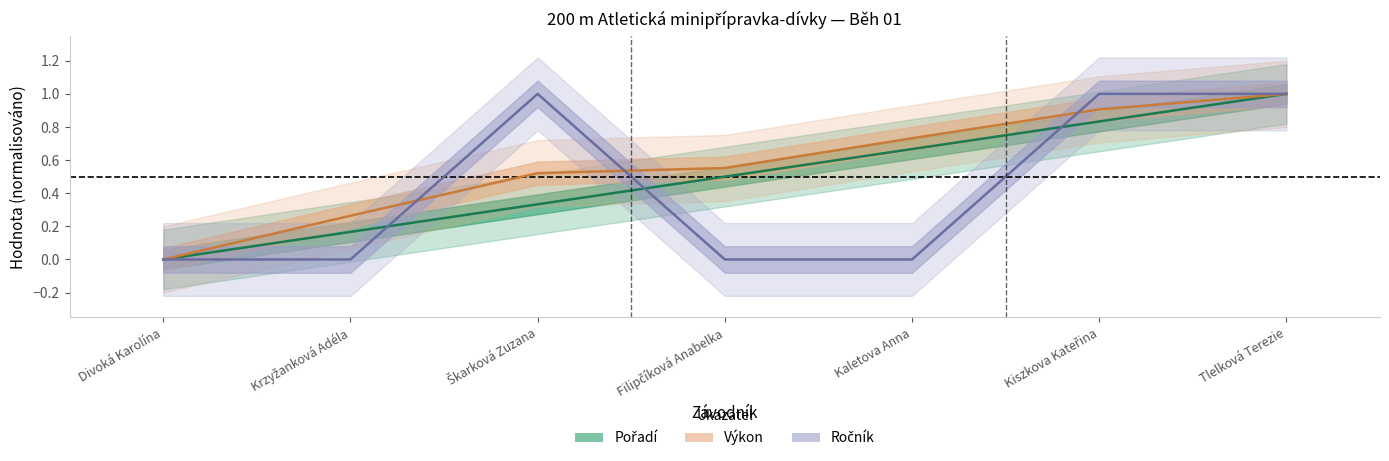

How many data points does each series have?

7